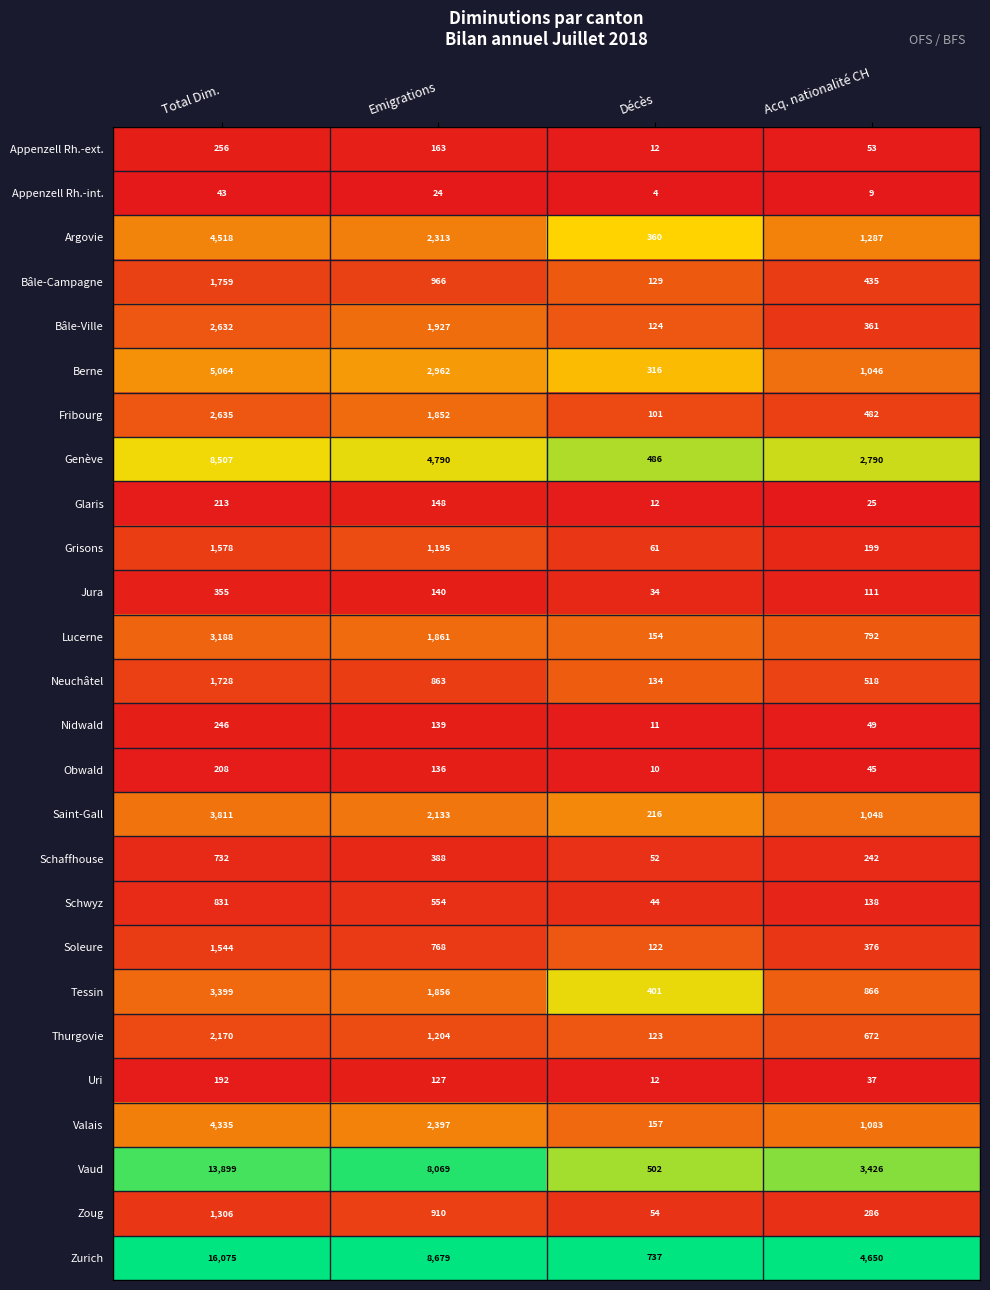

List the series in order of their peak value, highest first.

Zurich, Vaud, Genève, Berne, Argovie, Valais, Saint-Gall, Tessin, Lucerne, Fribourg, Bâle-Ville, Thurgovie, Bâle-Campagne, Neuchâtel, Grisons, Soleure, Zoug, Schwyz, Schaffhouse, Jura, Appenzell Rh.-ext., Nidwald, Glaris, Obwald, Uri, Appenzell Rh.-int.